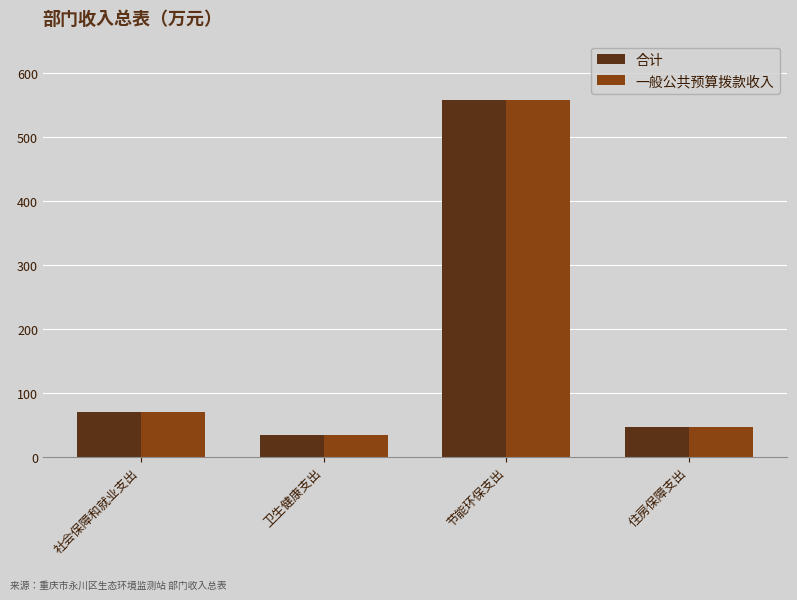

True or false: 一般公共预算拨款收入 has a value of 557.7 at 节能环保支出.

True